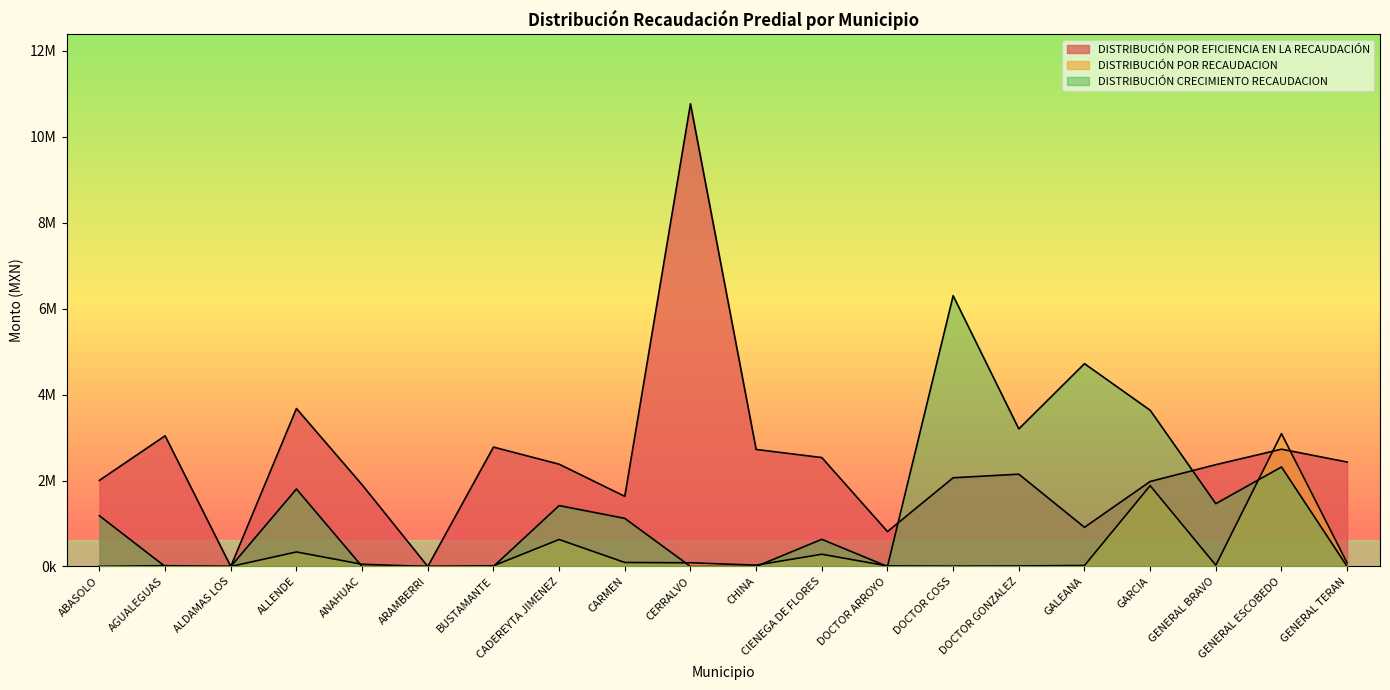

The value of DISTRIBUCIÓN POR RECAUDACION at ALDAMAS LOS is 0.0. True or false?

True